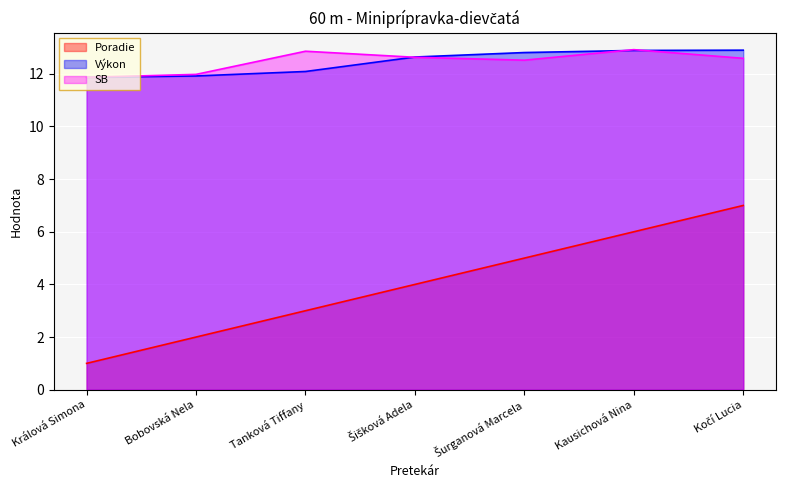

The SB series shows 20.2 at Králová Simona. True or false?

False